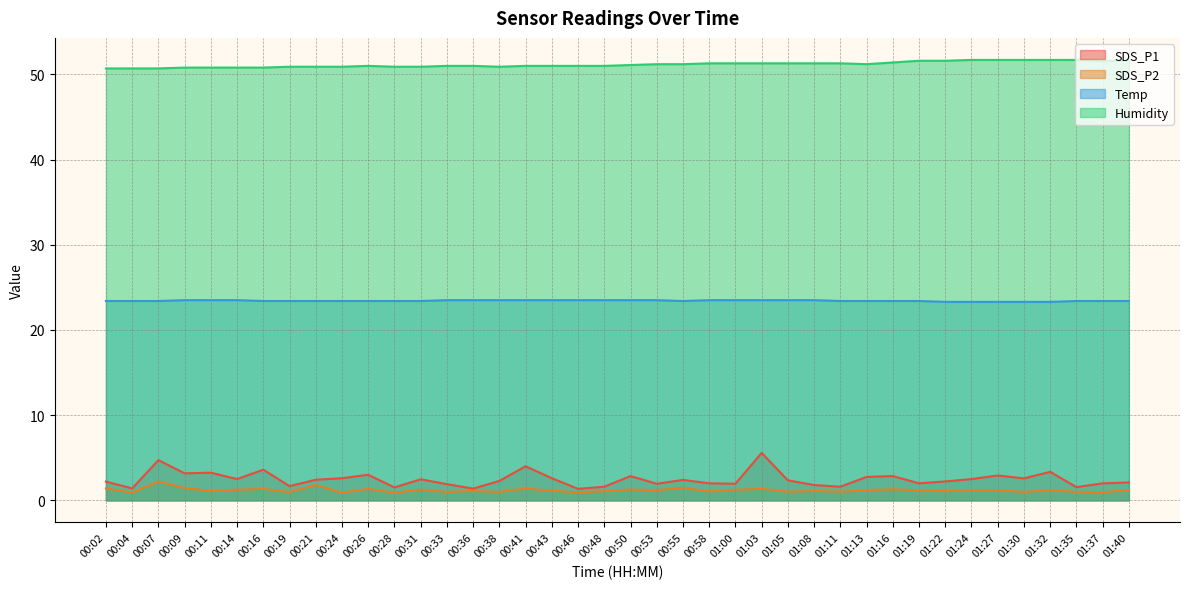

What is the spread (max minus min) of values at 00:21?

49.1